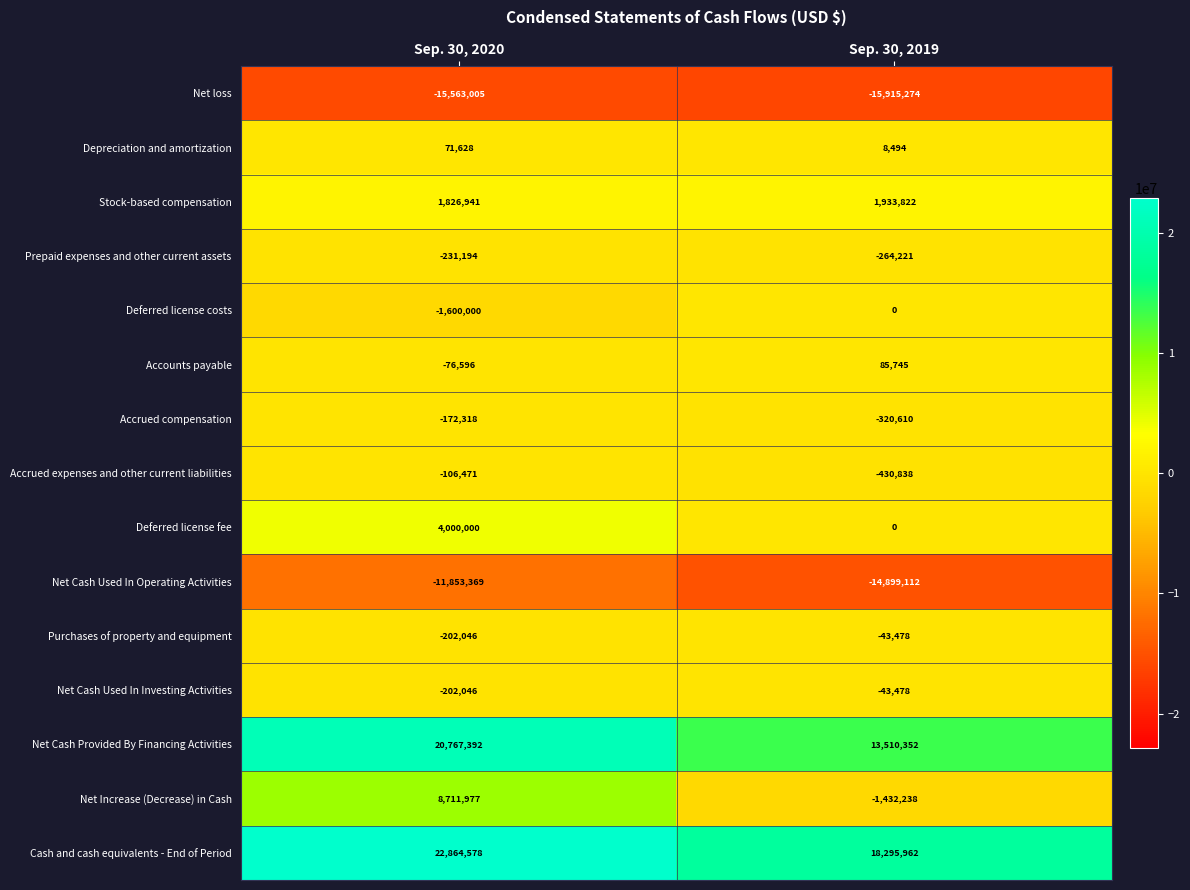

What is the smallest value displayed?

-15915274